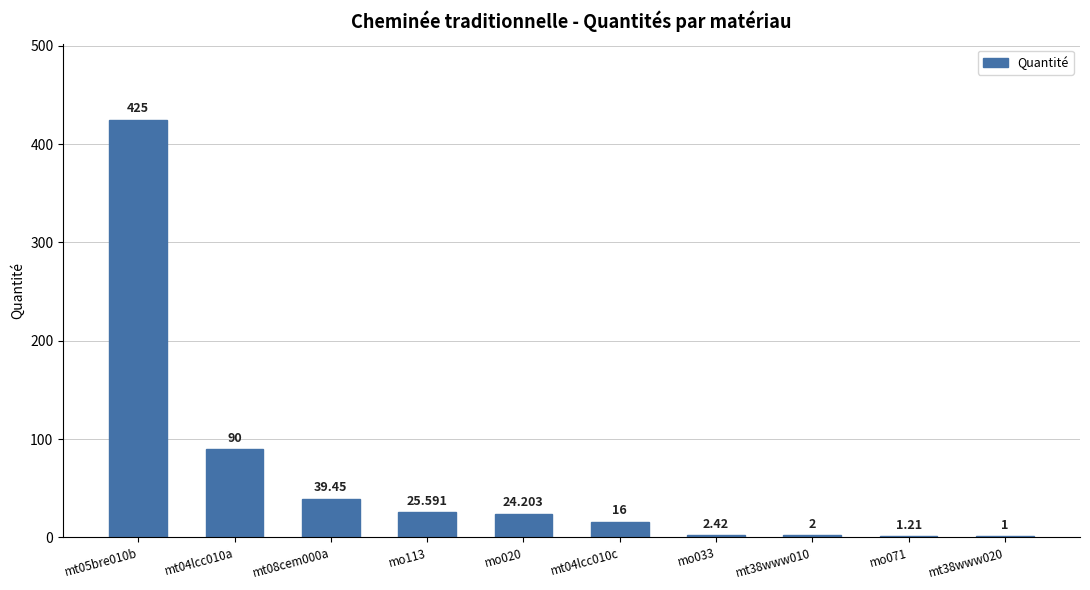

What is the minimum value shown in the chart?

1.0